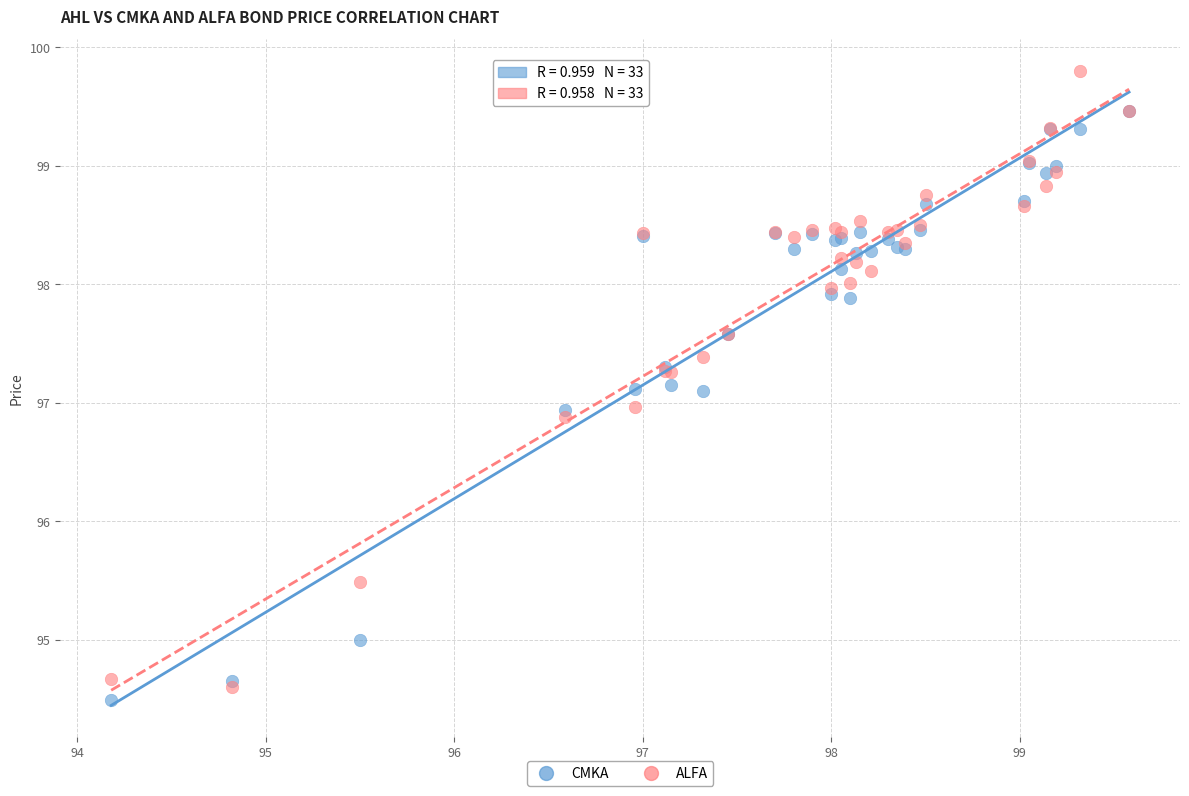

Which series reaches the minimum Y coordinate?

CMKA